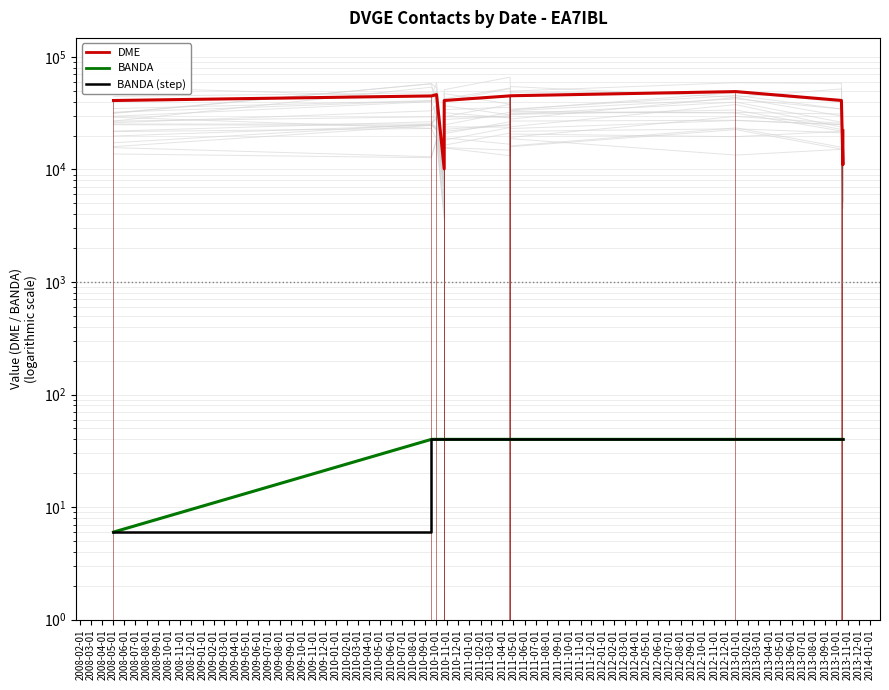

The value of BANDA (step) at 2008-02-01 is 9. True or false?

False